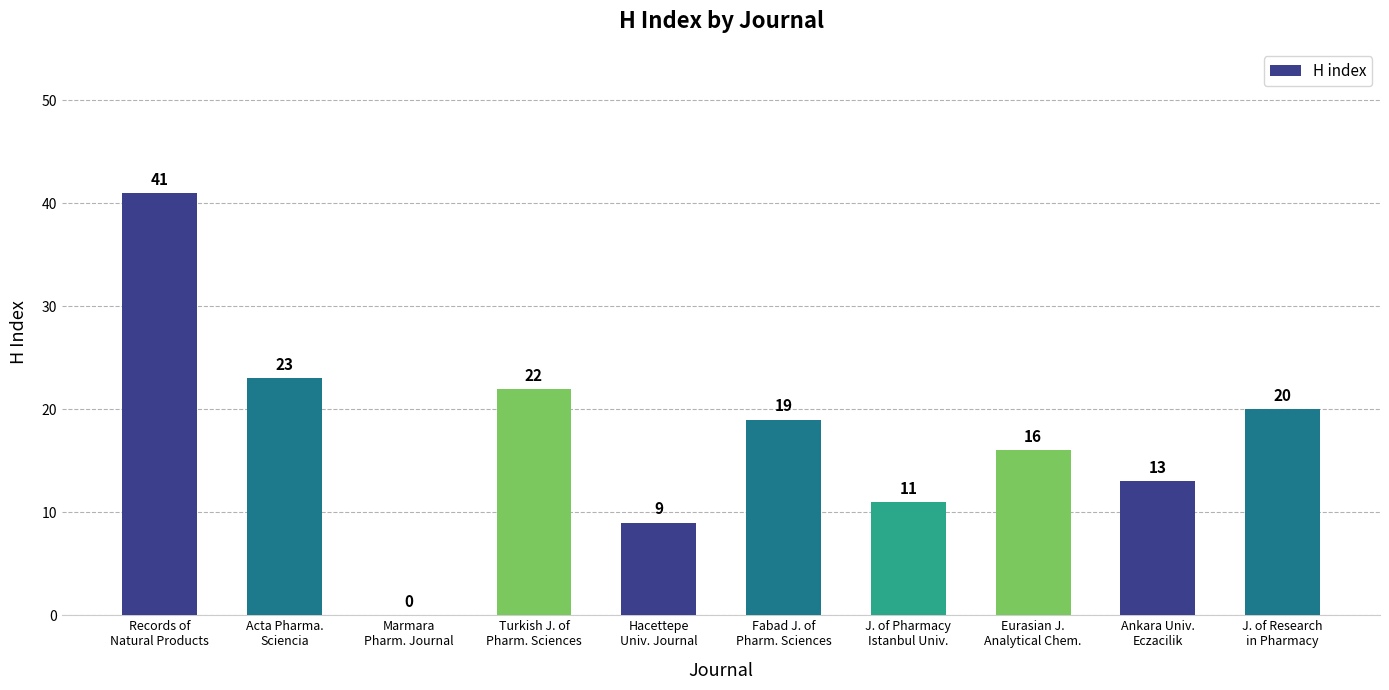

What is the sum of all values?

174